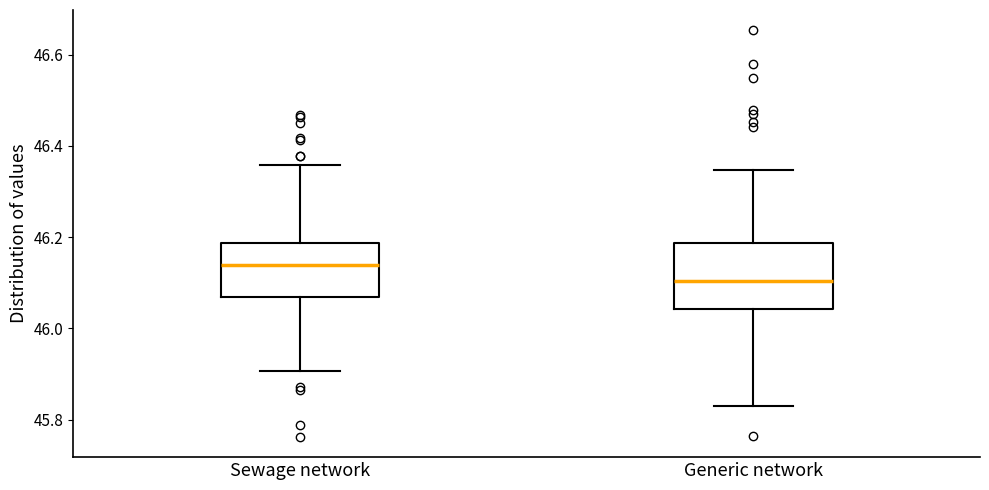

Reading left to right, read every box against the y-axis: the position of its median line, the range the box covers, and the ends of its whiskers. The values are not printed on the chart, so give them approximately, as read against the axis.

Sewage network: median 46.14, box 46.06 to 46.18, whiskers 45.90 to 46.36
Generic network: median 46.10, box 46.04 to 46.18, whiskers 45.82 to 46.34